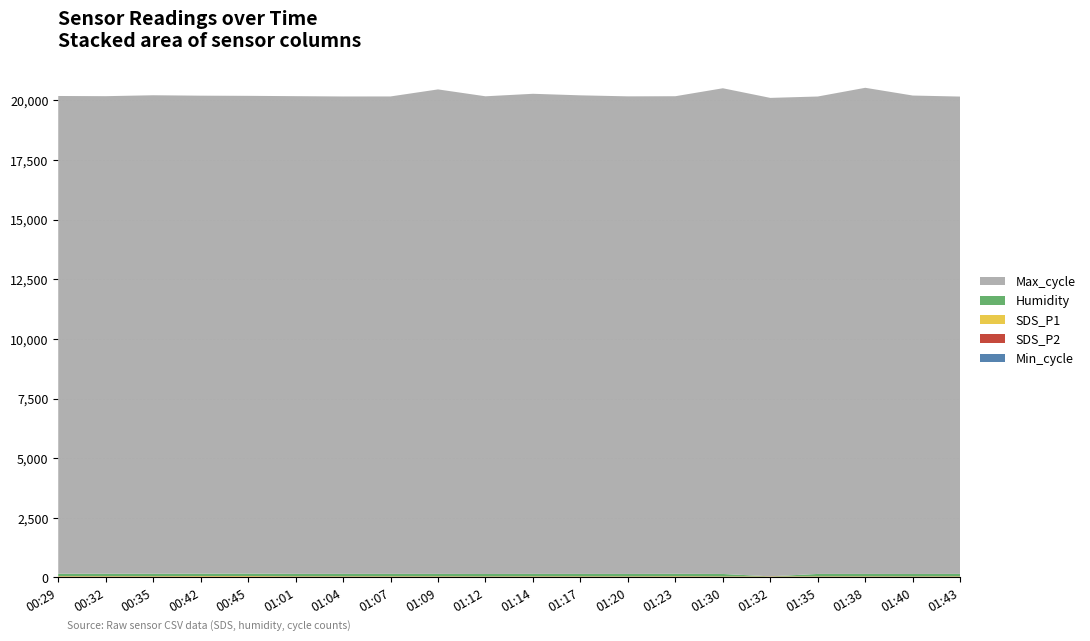

Reading right to left, what are all the values shown in this chart?

Humidity: 01:43=99.9	01:40=99.9	01:38=99.9	01:35=99.9	01:32=0.0	01:30=99.9	01:23=99.9	01:20=99.9	01:17=99.9	01:14=99.9	01:12=99.9	01:09=99.9	01:07=99.9	01:04=99.9	01:01=99.9	00:45=99.9	00:42=99.9	00:35=99.9	00:32=99.9	00:29=99.9
SDS_P2: 01:43=9.2	01:40=8.8	01:38=9.1	01:35=8.7	01:32=8.0	01:30=8.6	01:23=9.9	01:20=8.2	01:17=8.8	01:14=9.1	01:12=8.4	01:09=9.2	01:07=9.2	01:04=10.0	01:01=10.2	00:45=12.9	00:42=11.8	00:35=10.6	00:32=11.8	00:29=10.8
SDS_P1: 01:43=17.7	01:40=15.0	01:38=16.7	01:35=16.8	01:32=16.2	01:30=15.4	01:23=20.4	01:20=16.8	01:17=17.4	01:14=18.0	01:12=15.0	01:09=17.9	01:07=18.7	01:04=17.9	01:01=18.4	00:45=26.4	00:42=25.2	00:35=21.1	00:32=20.7	00:29=22.3
Min_cycle: 01:43=23.0	01:40=23.0	01:38=23.0	01:35=23.0	01:32=23.0	01:30=23.0	01:23=23.0	01:20=23.0	01:17=23.0	01:14=23.0	01:12=23.0	01:09=23.0	01:07=23.0	01:04=23.0	01:01=23.0	00:45=23.0	00:42=23.0	00:35=23.0	00:32=23.0	00:29=22.0
Max_cycle: 01:43=20013.0	01:40=20059.0	01:38=20382.0	01:35=20017.0	01:32=20060.0	01:30=20364.0	01:23=20024.0	01:20=20024.0	01:17=20065.0	01:14=20129.0	01:12=20028.0	01:09=20313.0	01:07=20017.0	01:04=20016.0	01:01=20028.0	00:45=20031.0	00:42=20040.0	00:35=20063.0	00:32=20024.0	00:29=20032.0